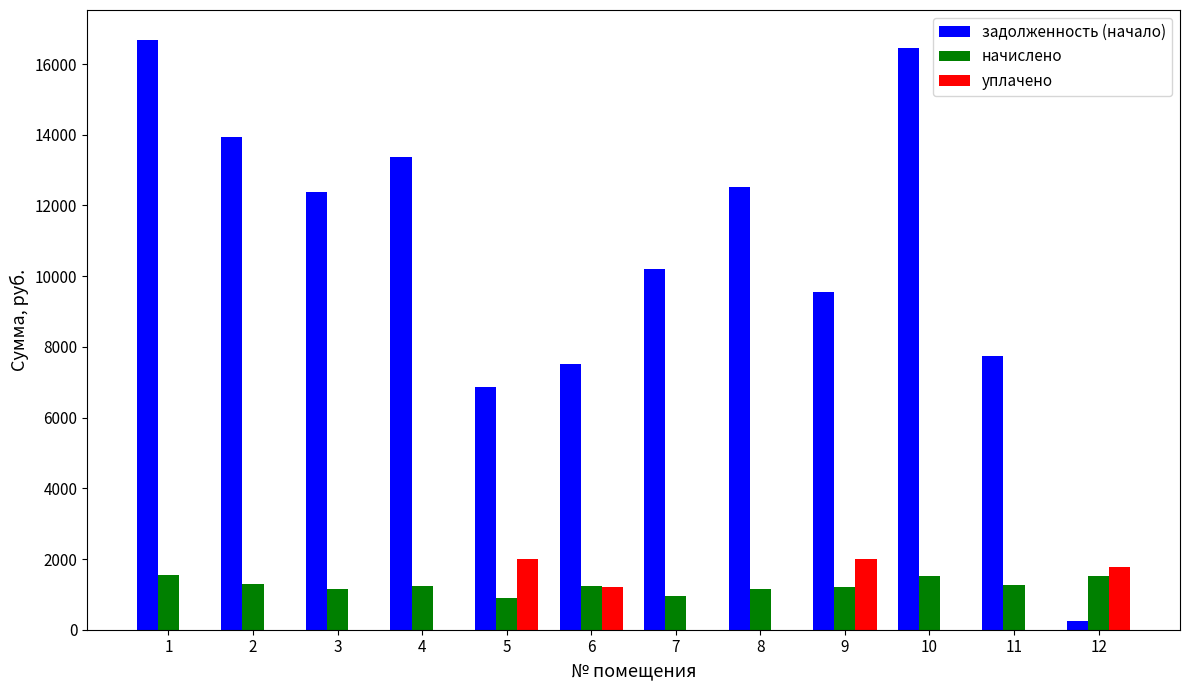

Which series has the largest total across all categories?

задолженность (начало)